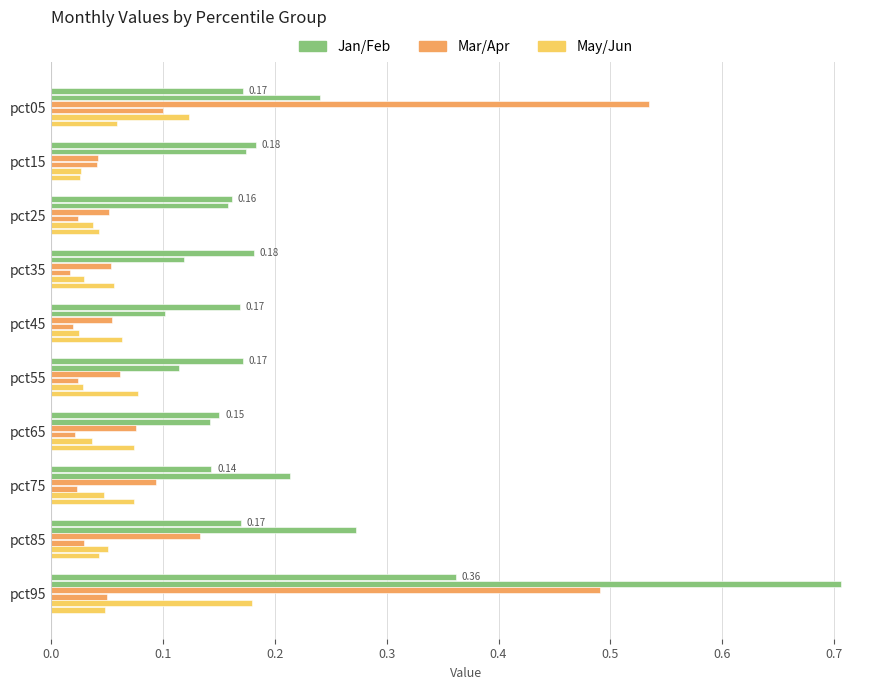

How many distinct data groups are displayed?

6